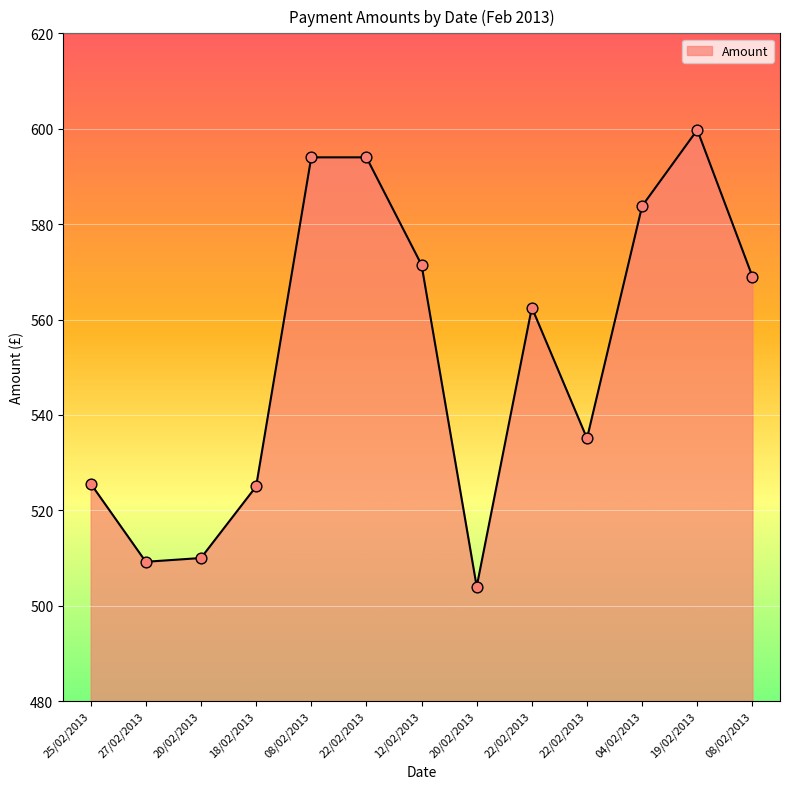

What is the ratio of the value at 12/02/2013 to the value at 08/02/2013?

1.0